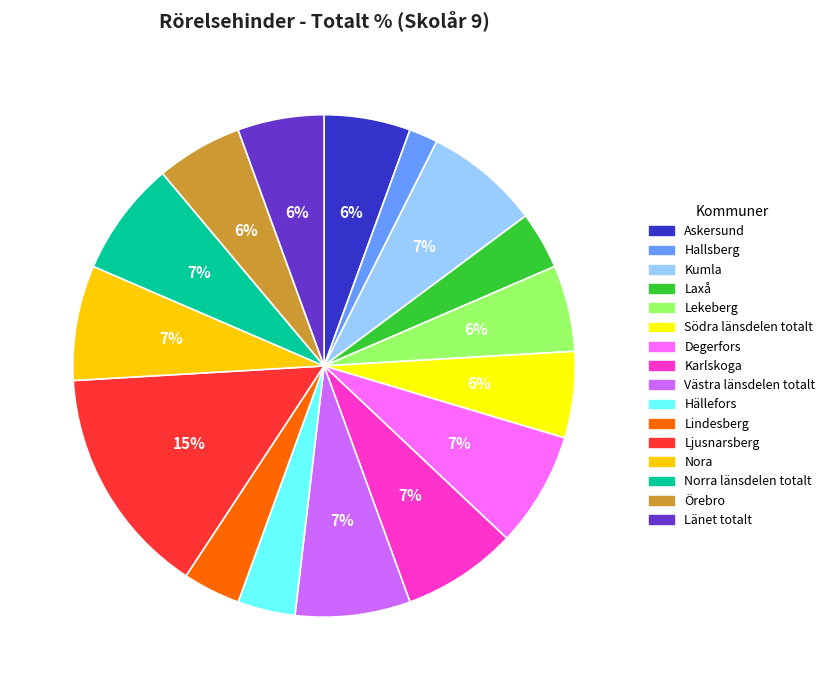

Which category has the biggest portion of the pie?

Ljusnarsberg